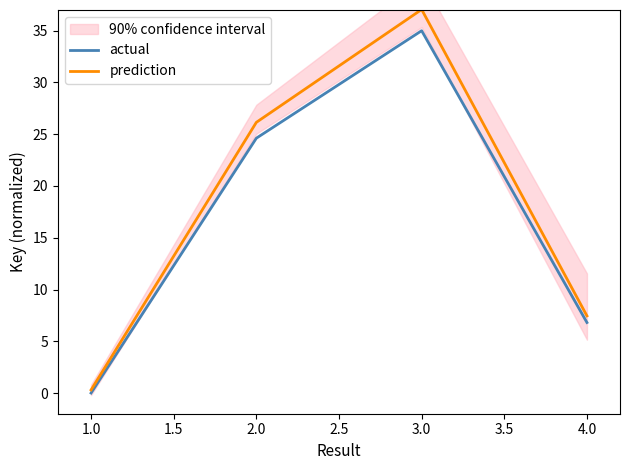

Where is prediction nearest to the value 18?

2.0